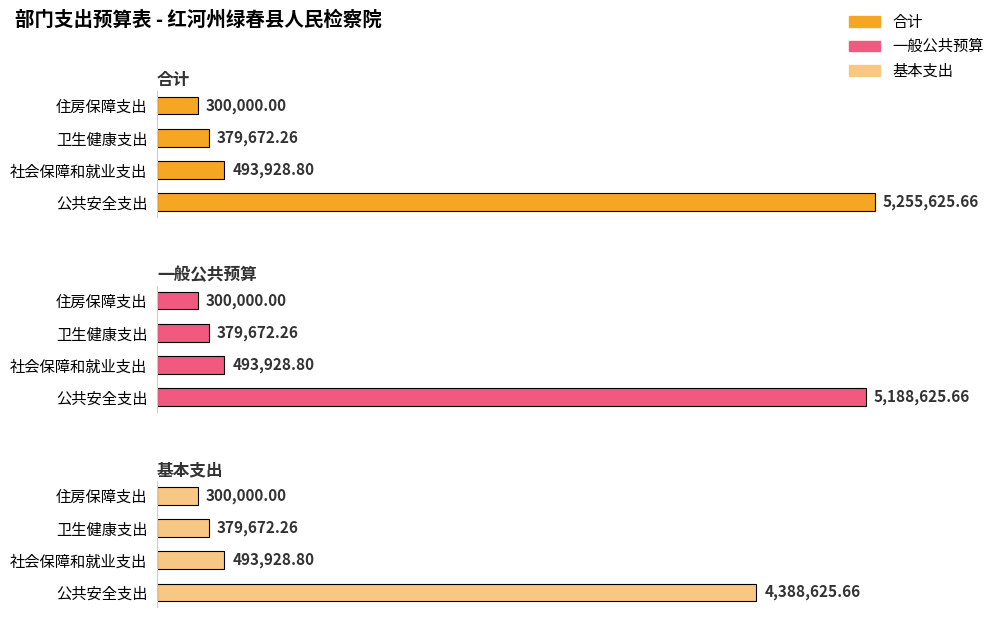

How many categories are shown in the chart?

4